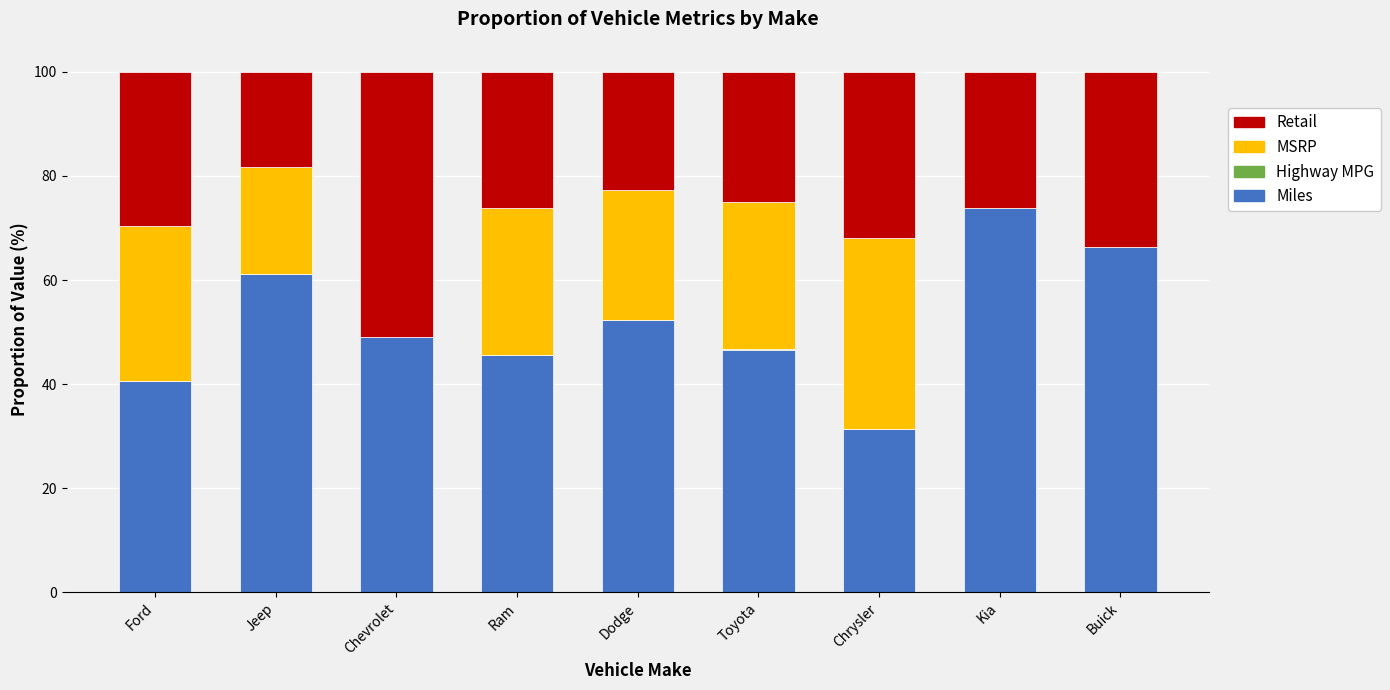

What is the total value across all series at Ram?

100.0